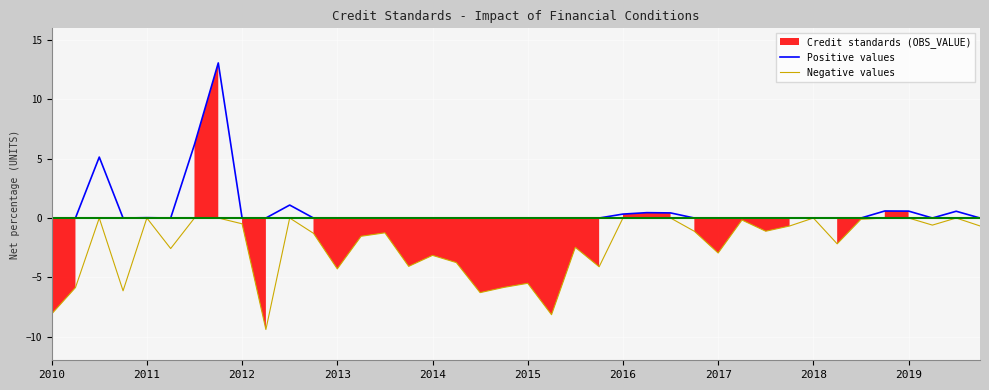

Reading left to right, what are all the values shown in this chart?

Positive values: 0.0	0.0	5.1	0.0	0.0	0.0	6.2	13.1	0.0	0.0	1.1	0.0	0.0	0.0	0.0	0.0	0.0	0.0	0.0	0.0	0.0	0.0	0.0	0.0	0.3	0.5	0.4	0.0	0.0	0.0	0.0	0.0	0.0	0.0	0.0	0.6	0.6	0.0	0.6	0.0
Negative values: -8.1	-5.9	0.0	-6.1	0.0	-2.6	0.0	0.0	-0.5	-9.4	0.0	-1.3	-4.3	-1.5	-1.2	-4.1	-3.2	-3.8	-6.3	-5.9	-5.5	-8.2	-2.5	-4.1	0.0	0.0	0.0	-1.1	-3.0	-0.2	-1.1	-0.7	0.0	-2.2	-0.1	0.0	0.0	-0.6	0.0	-0.7